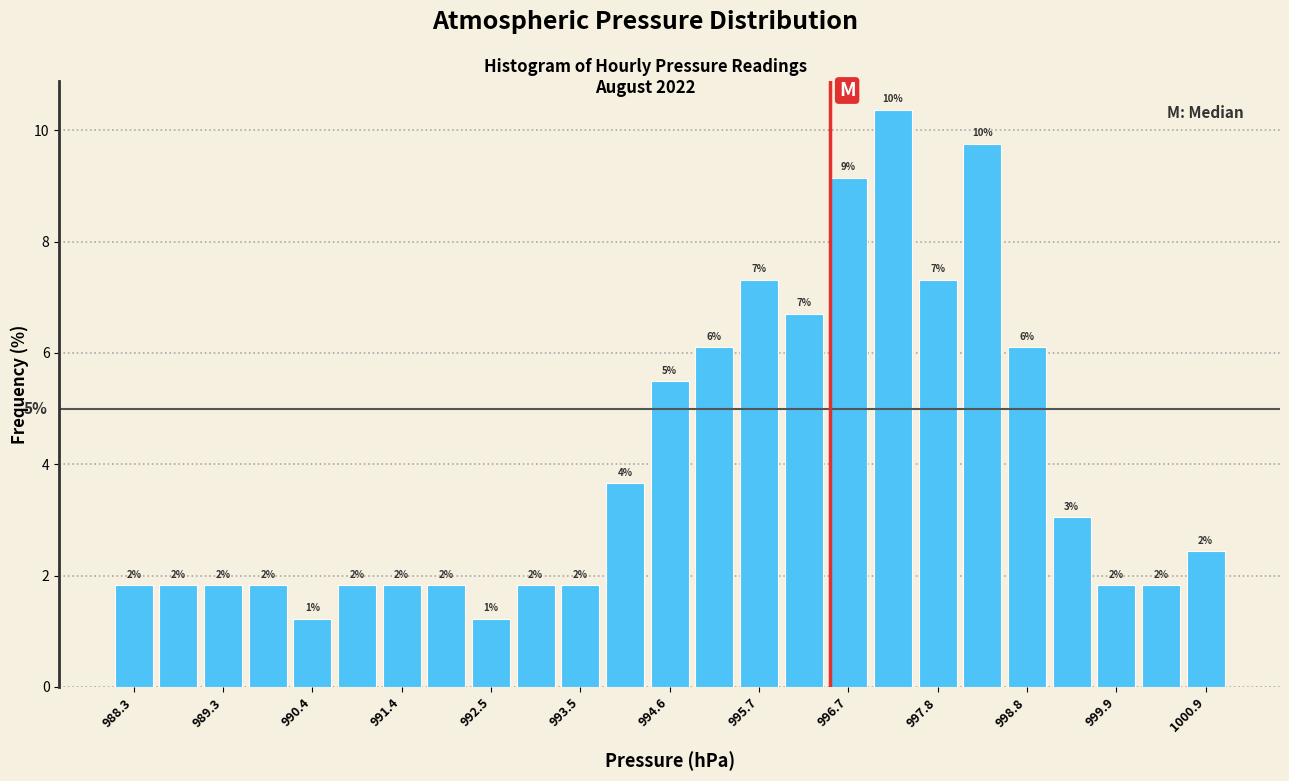

Around what value on the x-axis is the tallest bar? Give the approximate position of its centre, as read against the axis.

997.2